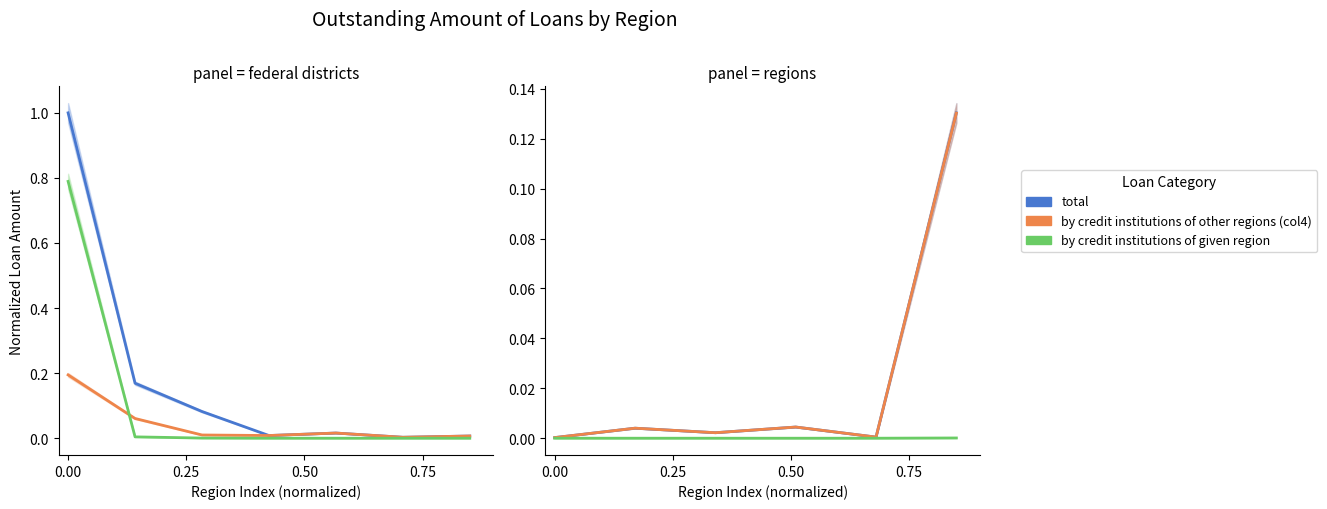

Count the number of data series in this chart.

3